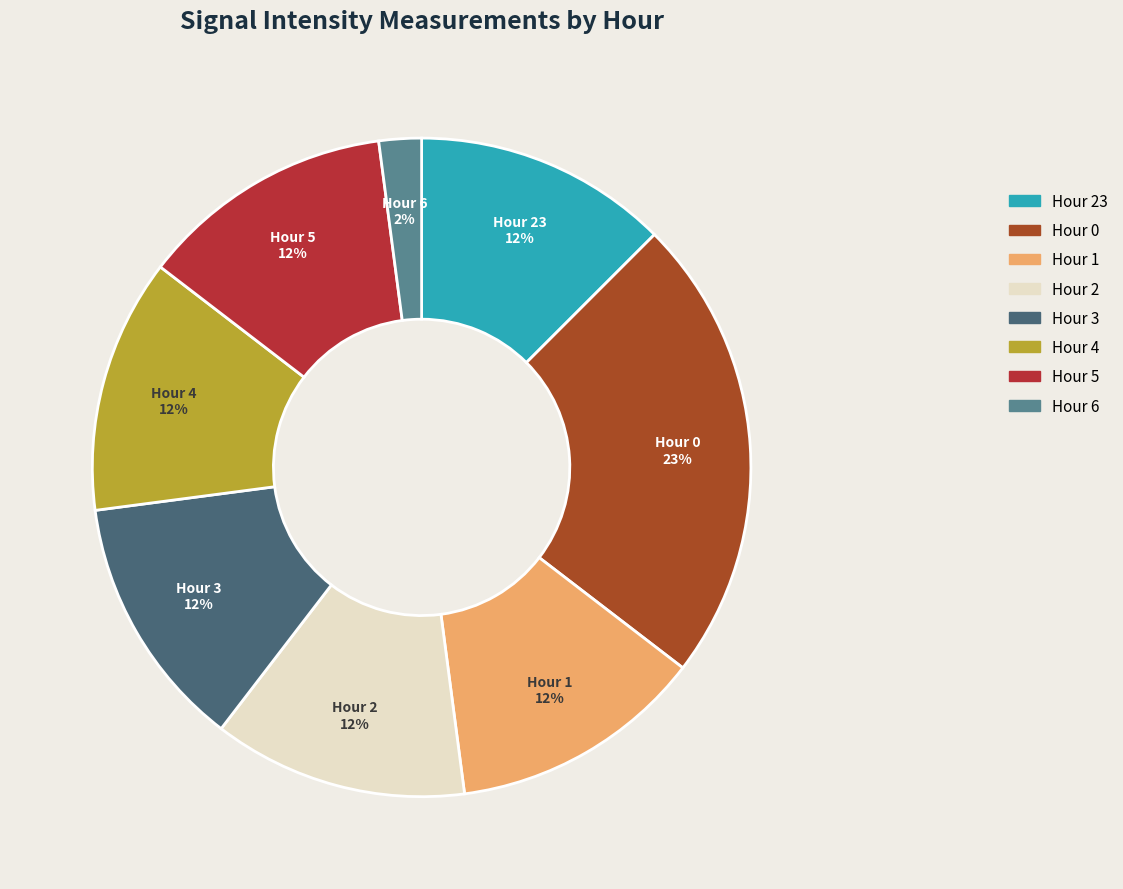

Does Hour 23 account for over 50% of the chart?

No